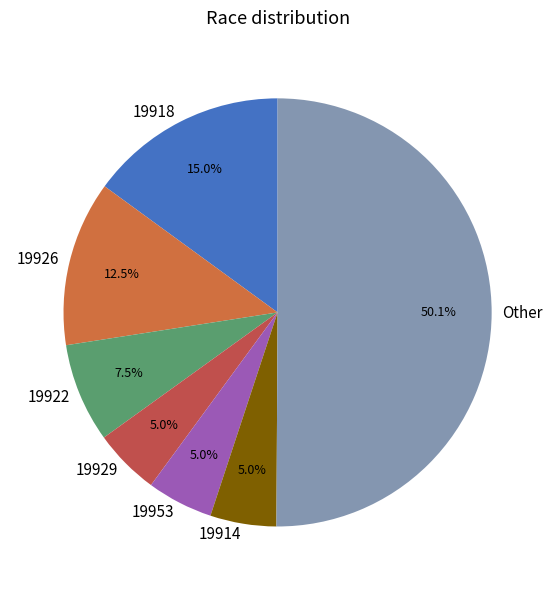

How many segments does this pie chart have?

7